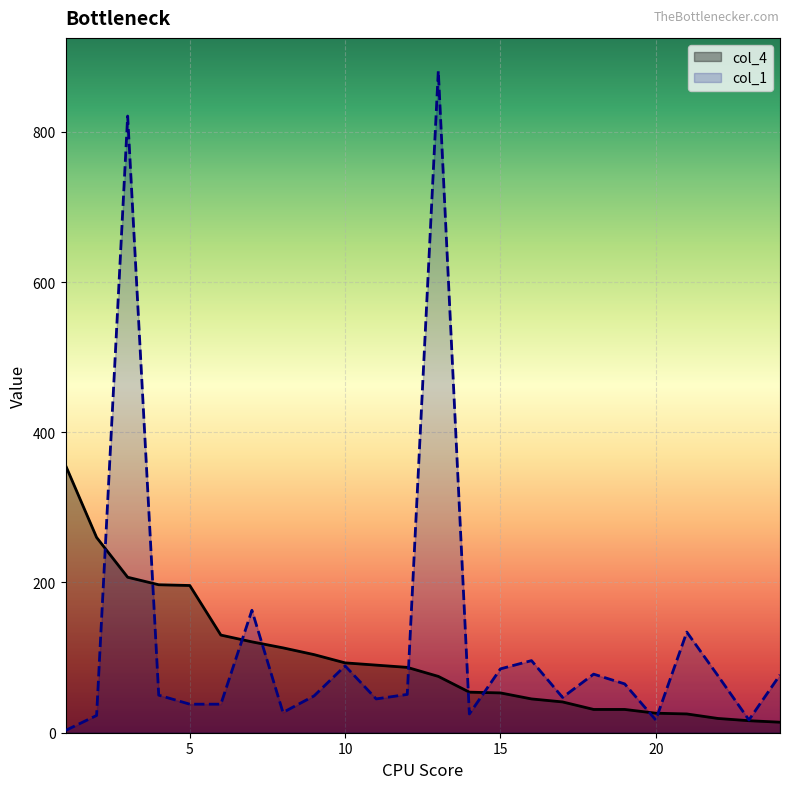

Which series has the largest range (max minus min)?

col_1